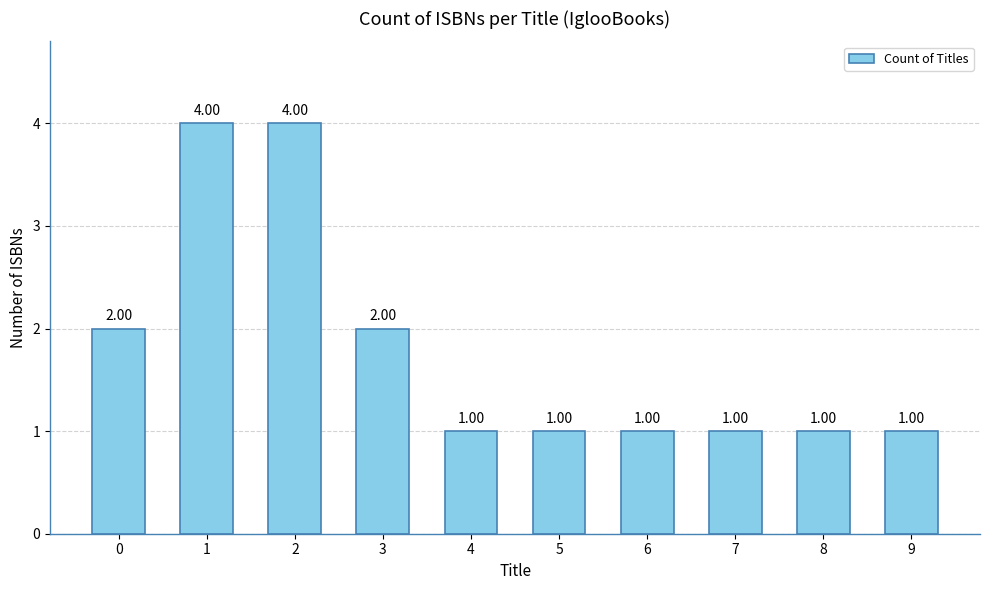

Read the value at 9.

1